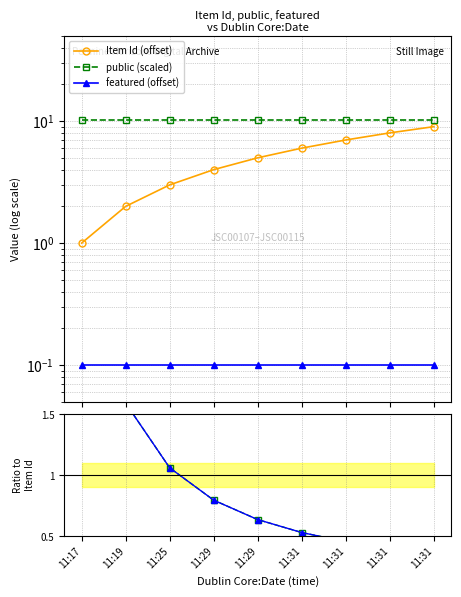

Reading left to right, what are all the values shown in this chart?

Item Id (offset): 1.0	2.0	3.0	4.0	5.0	6.0	7.0	8.0	9.0
public (scaled): 10.2	10.2	10.2	10.2	10.2	10.2	10.2	10.2	10.2
featured (offset): 0.1	0.1	0.1	0.1	0.1	0.1	0.1	0.1	0.1
public: 3.2	1.6	1.1	0.8	0.6	0.5	0.5	0.4	0.4
featured: 3.2	1.6	1.1	0.8	0.6	0.5	0.5	0.4	0.4